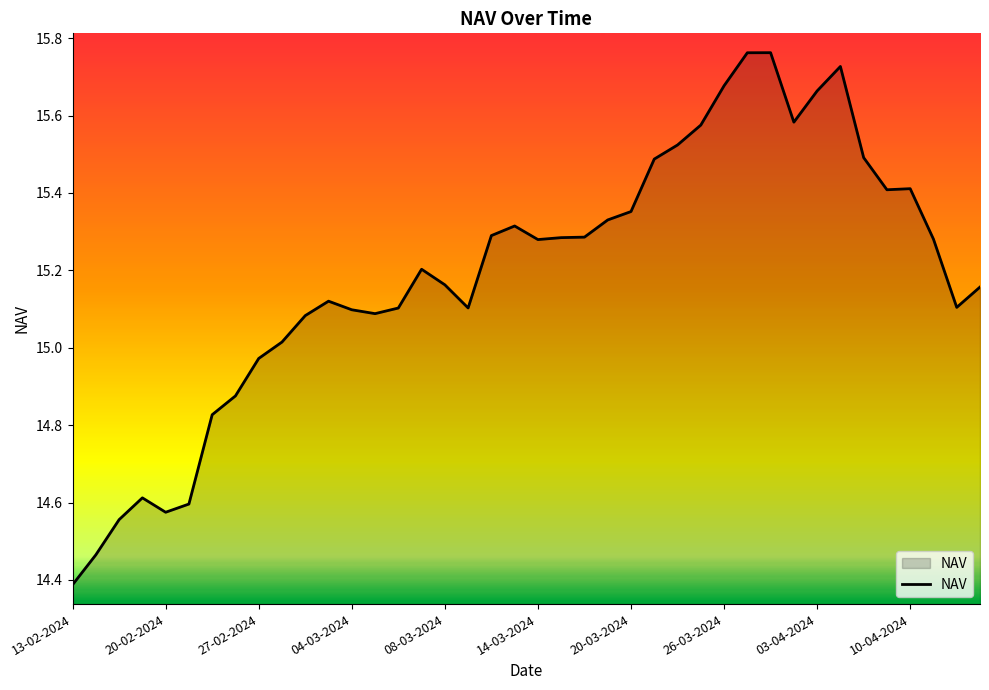

What is the sum of all values?

607.6